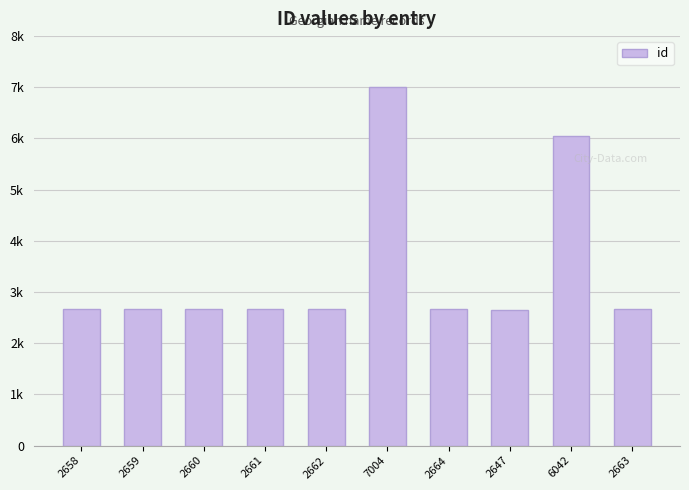

Rank the categories by value from highest to lowest.

7004, 6042, 2664, 2663, 2662, 2661, 2660, 2659, 2658, 2647